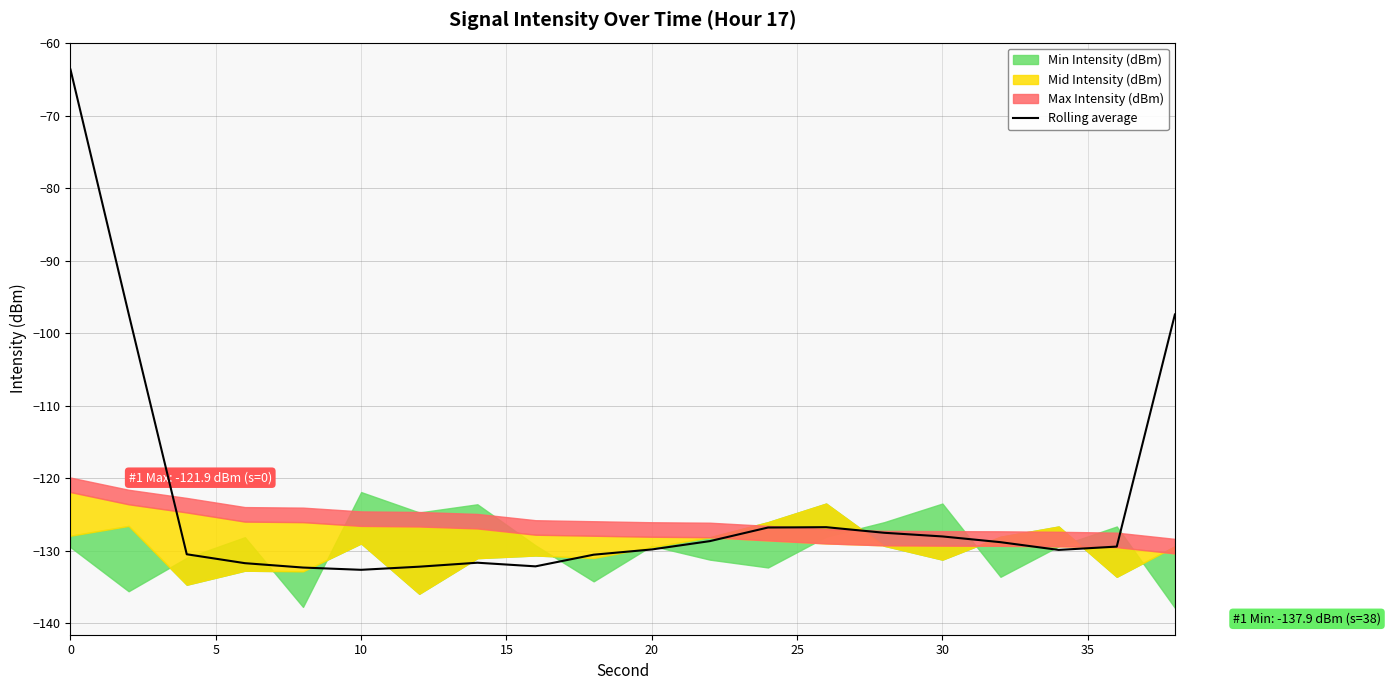

Is it true that Rolling average equals -63.6 at 0?

True